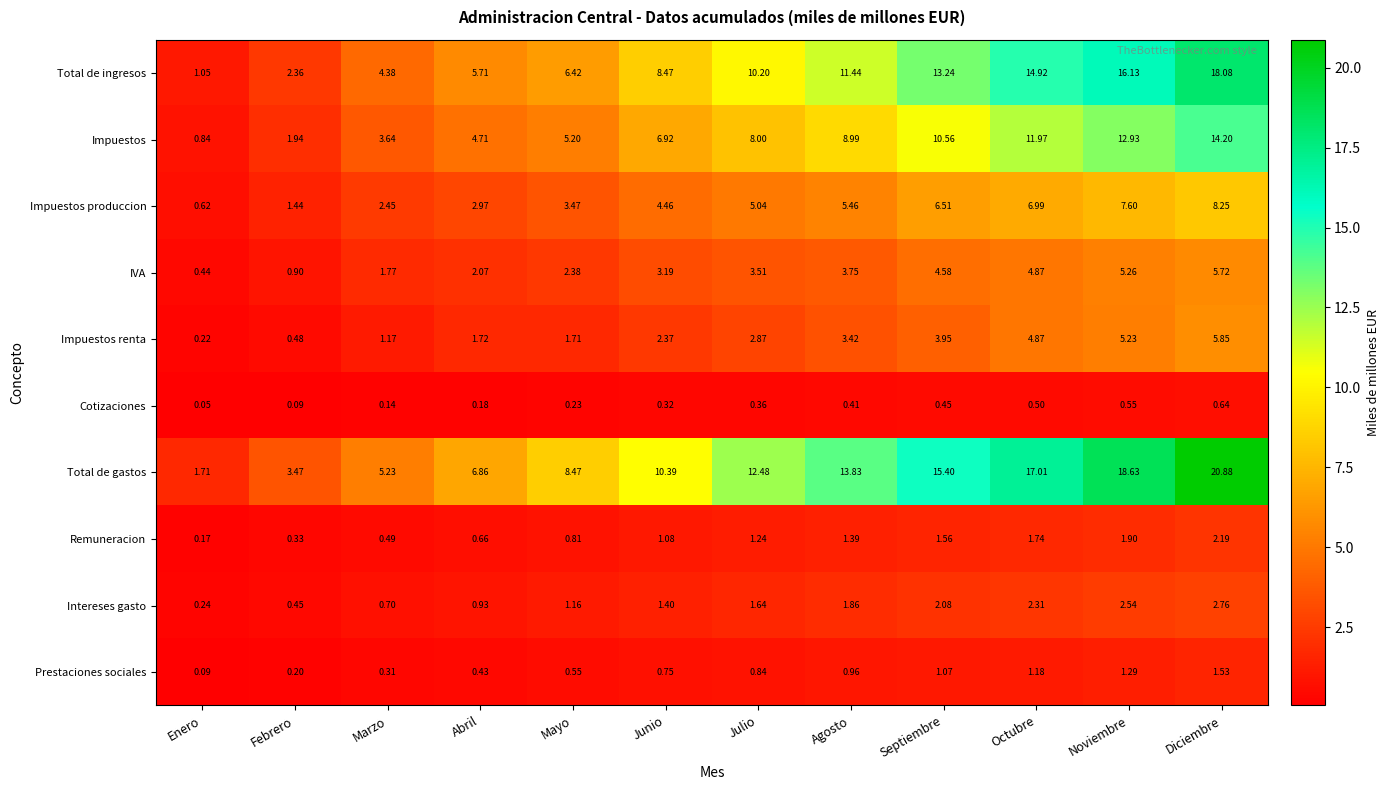

List the labels in order of IVA value, largest first.

Diciembre, Noviembre, Octubre, Septiembre, Agosto, Julio, Junio, Mayo, Abril, Marzo, Febrero, Enero